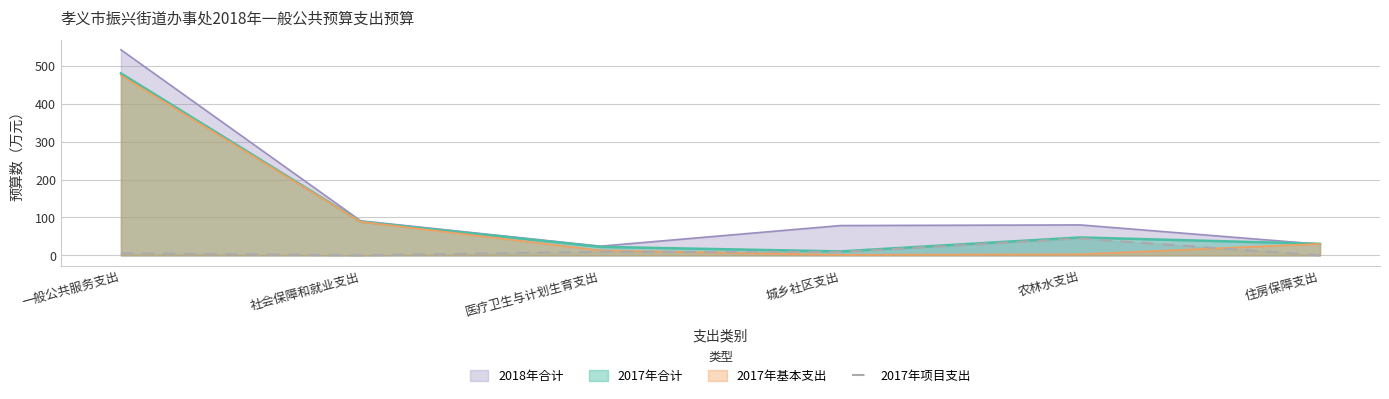

Does the chart display data point markers on the line(s)?

No